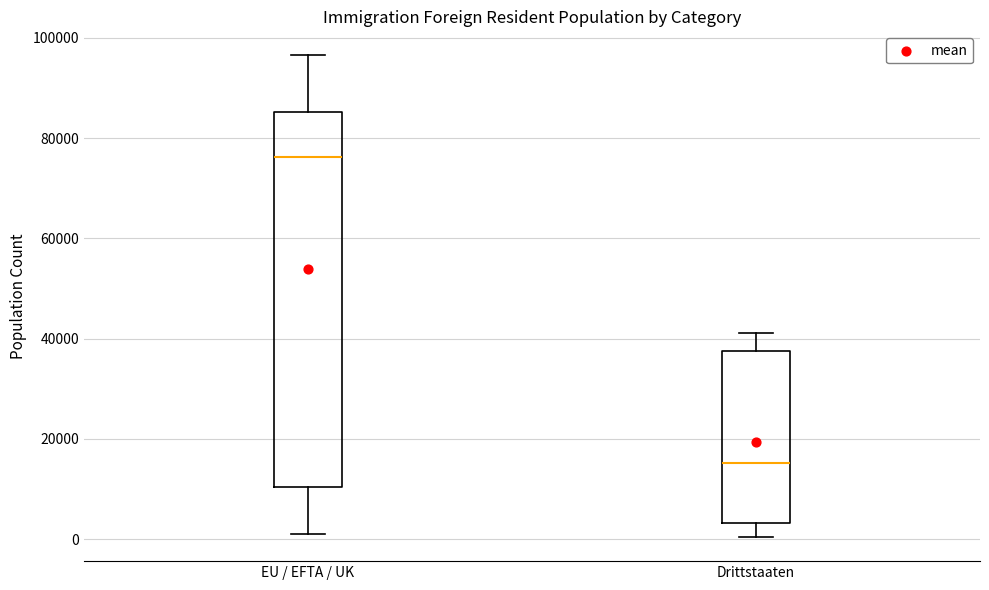

Where does the median line of the box for Drittstaaten sit on the y-axis? The values are not printed on the chart, so give them approximately, as read against the axis.

16000